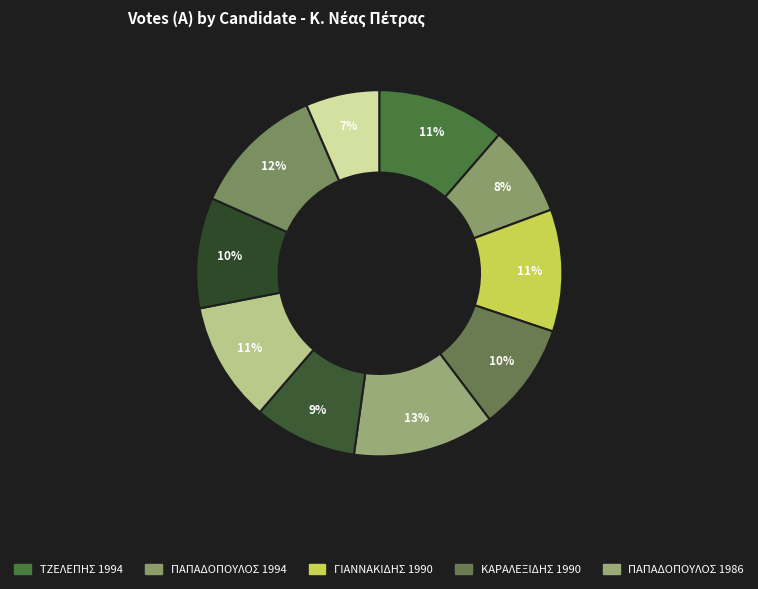

How many slices are in this pie chart?

10